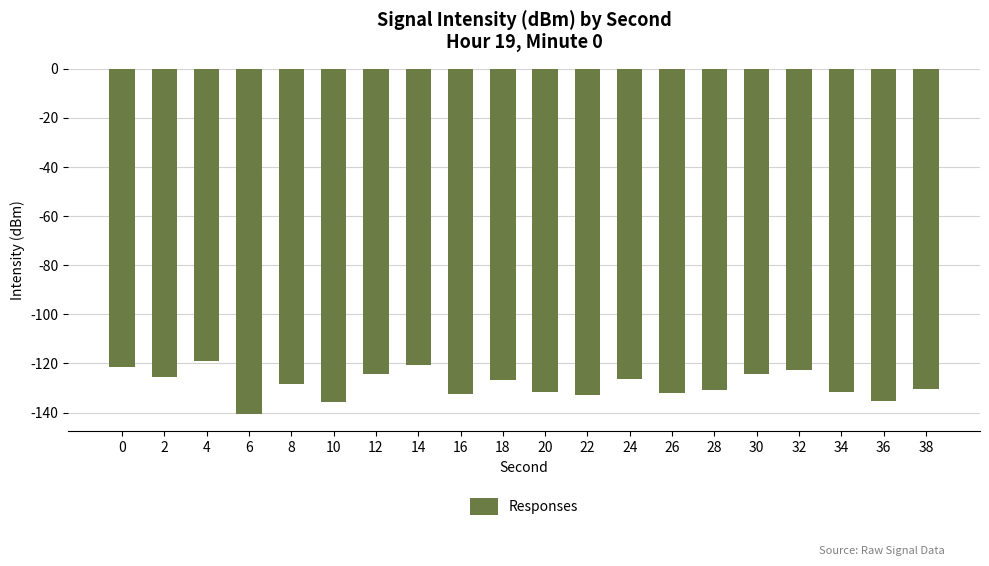

What is the minimum value shown in the chart?

-140.7